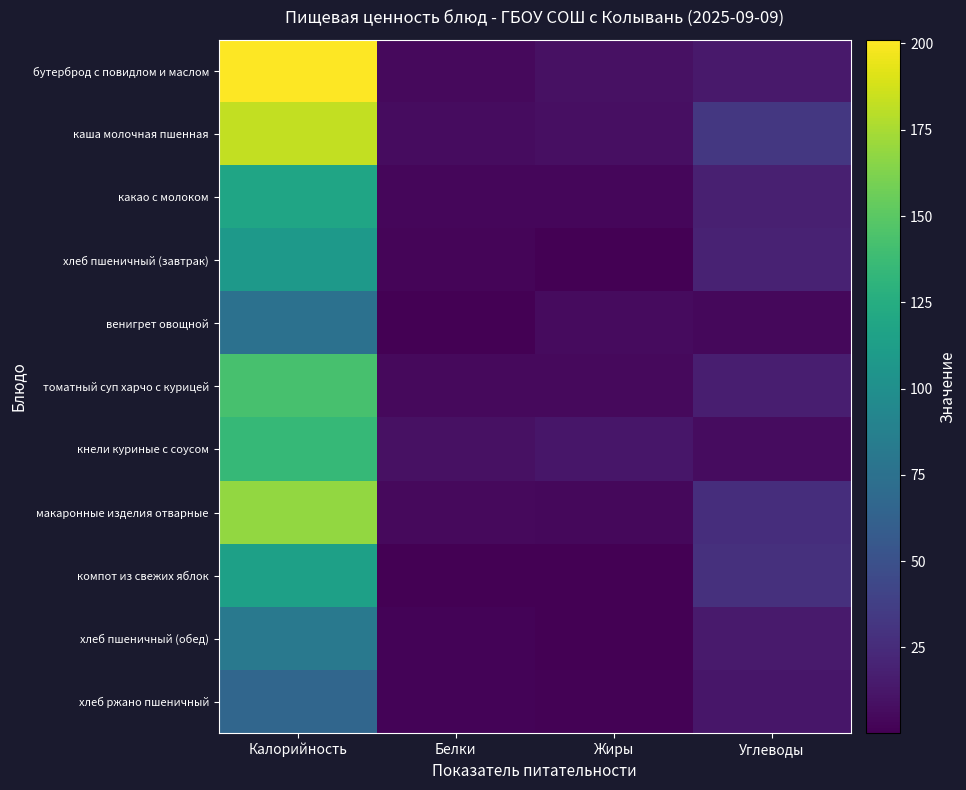

Which series has the largest range (max minus min)?

бутерброд с повидлом и маслом